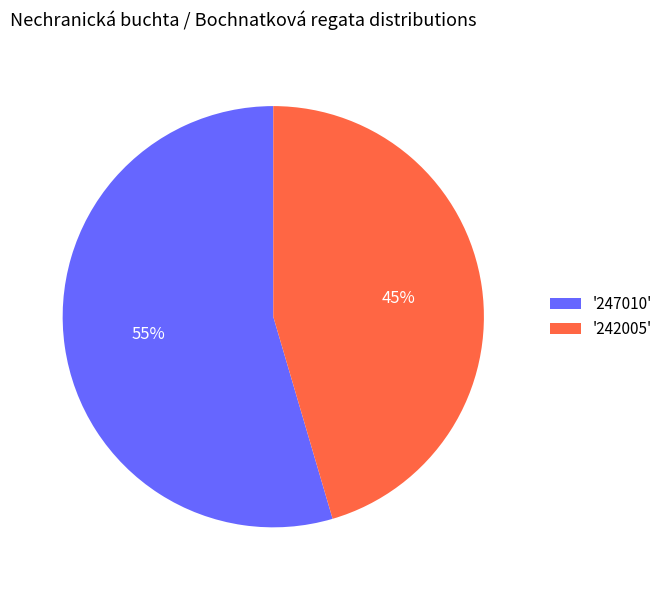

What percentage is the '242005' slice, to the nearest percent?

45%